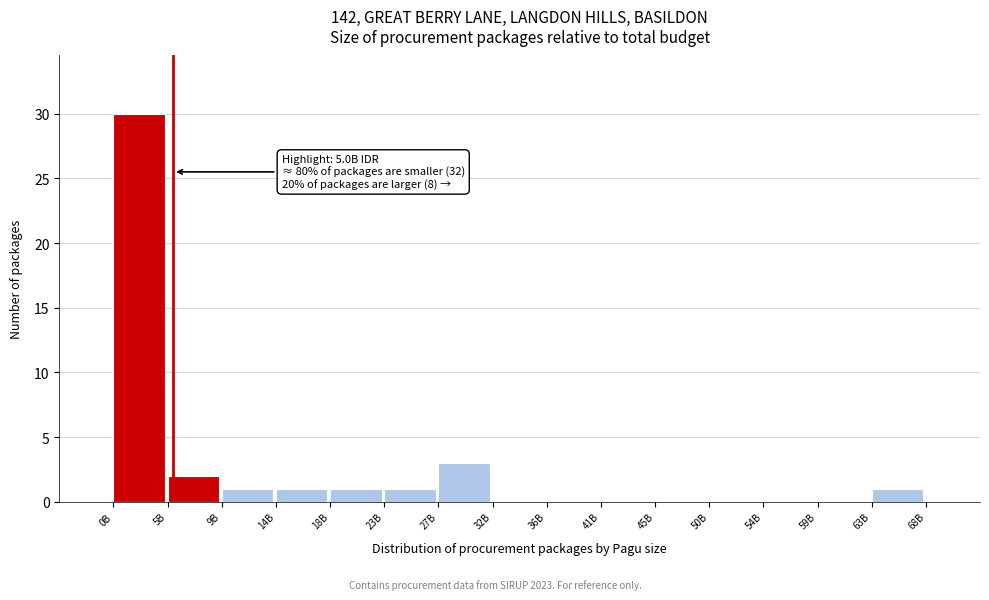

Reading right to left, list all the values displayed in this chart.

63B=1	59B=0	54B=0	50B=0	45B=0	41B=0	36B=0	32B=0	27B=3	23B=1	18B=1	14B=1	9B=1	5B=2	0B=30